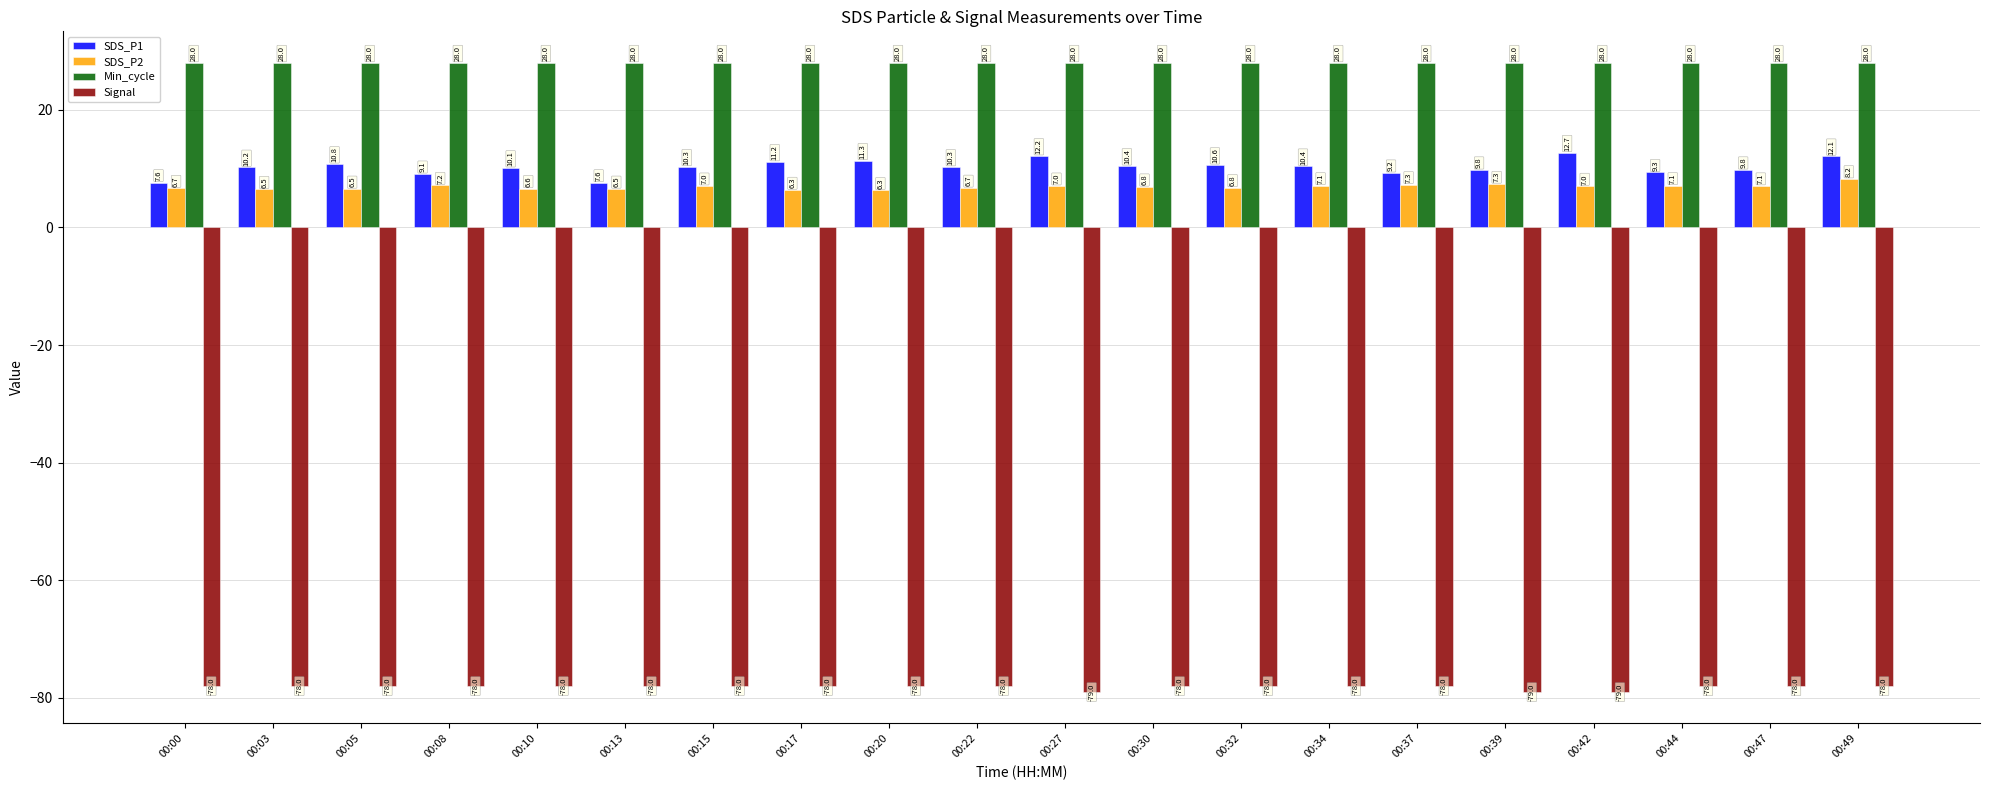

What is the greatest value displayed?

28.0